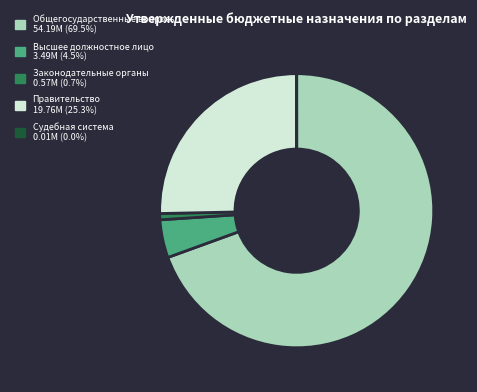

Does Общегосударственные вопросы 54.19M (69.5%) account for over 50% of the chart?

Yes